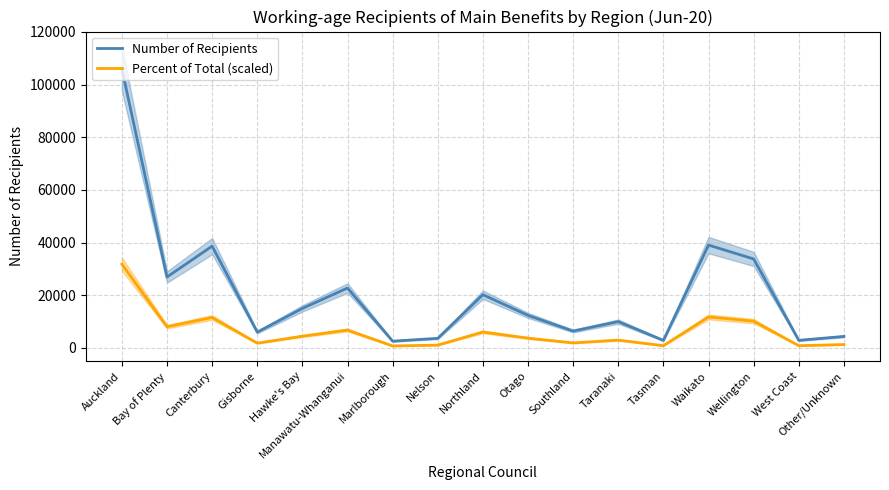

What value does the Percent of Total (scaled) series have at Northland?

6041.5